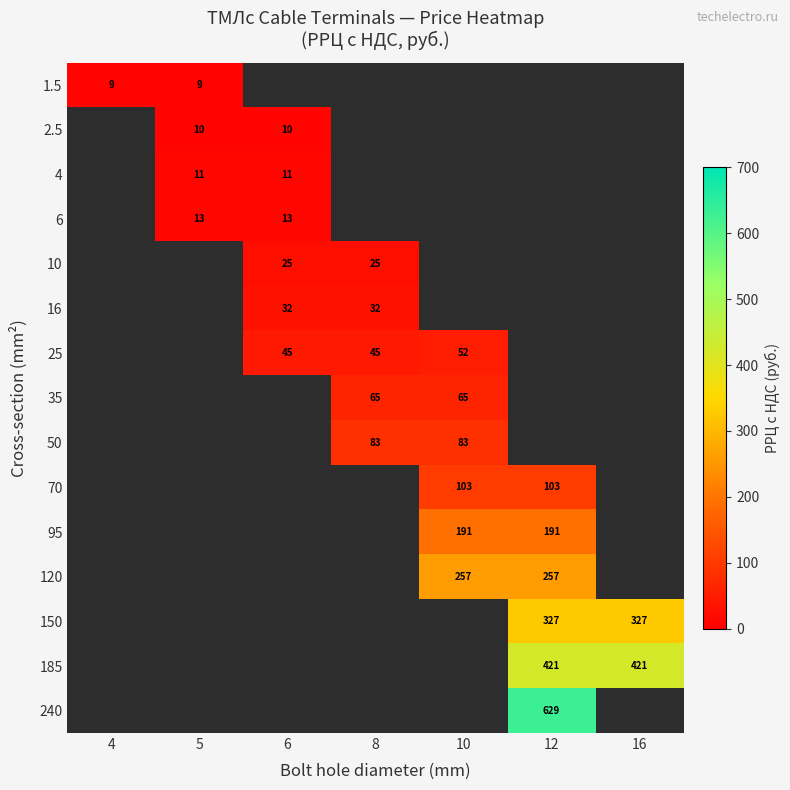

What is the total value across all series at 8?

250.0